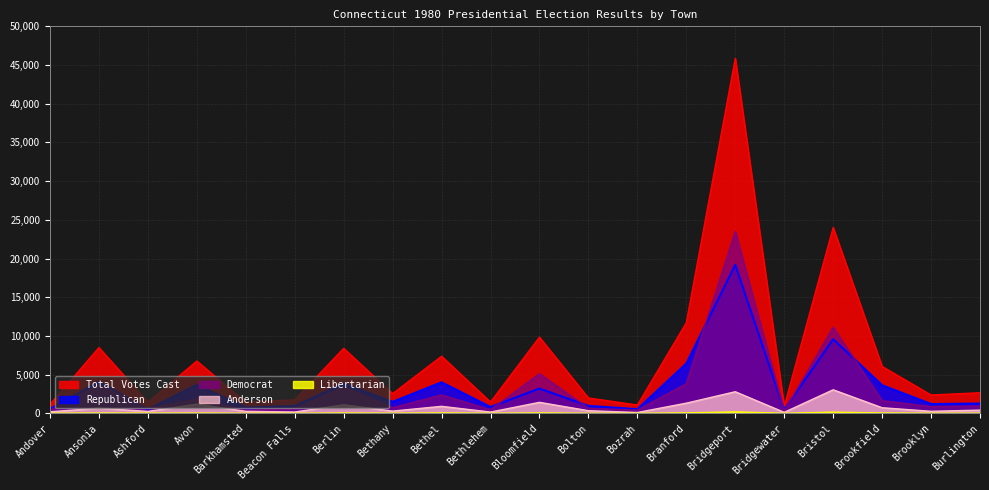

True or false: Libertarian has more than 0 interior local peaks.

True